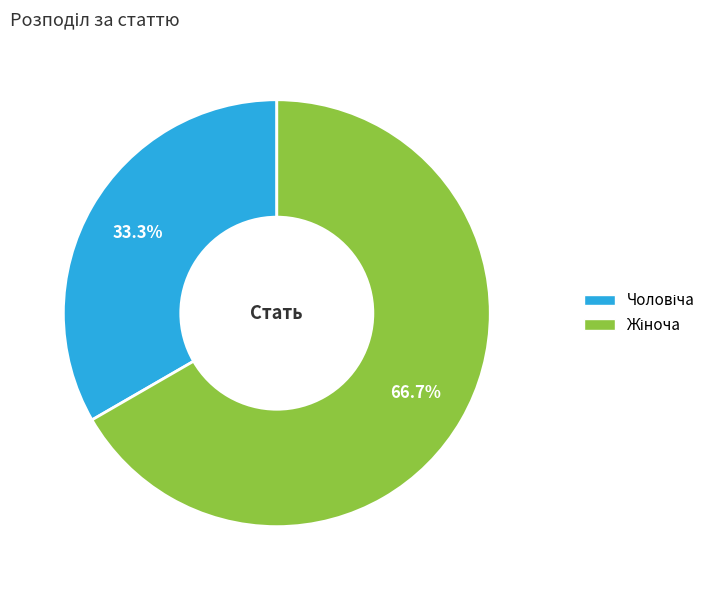

Is there a majority slice in this chart?

Yes